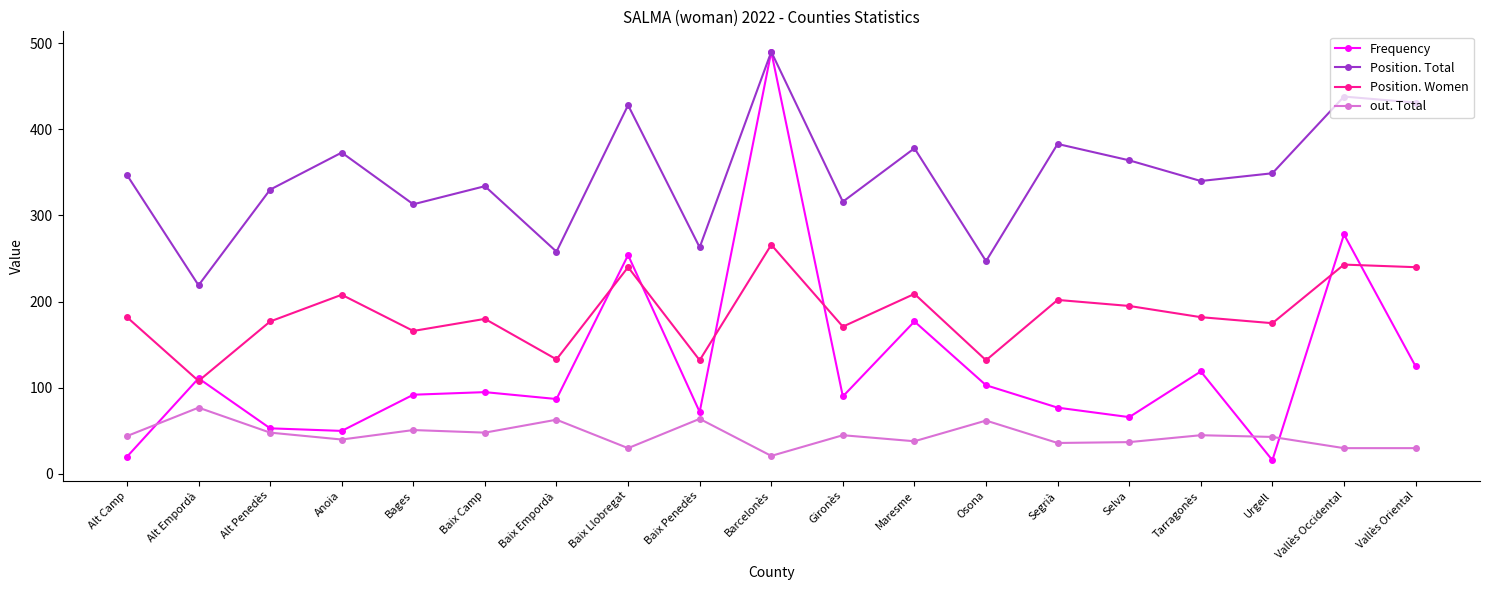

Is the value of out. Total at Maresme greater than the value of Frequency at Urgell?

Yes